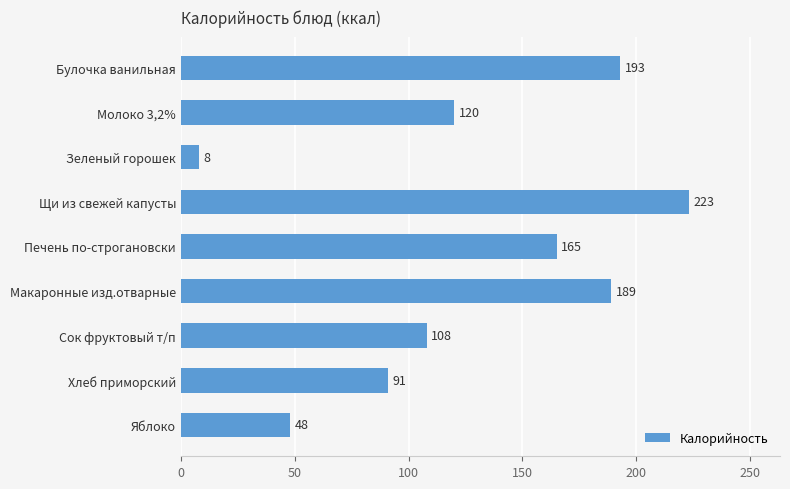

Where is the data nearest to the value 115?

Молоко 3,2%